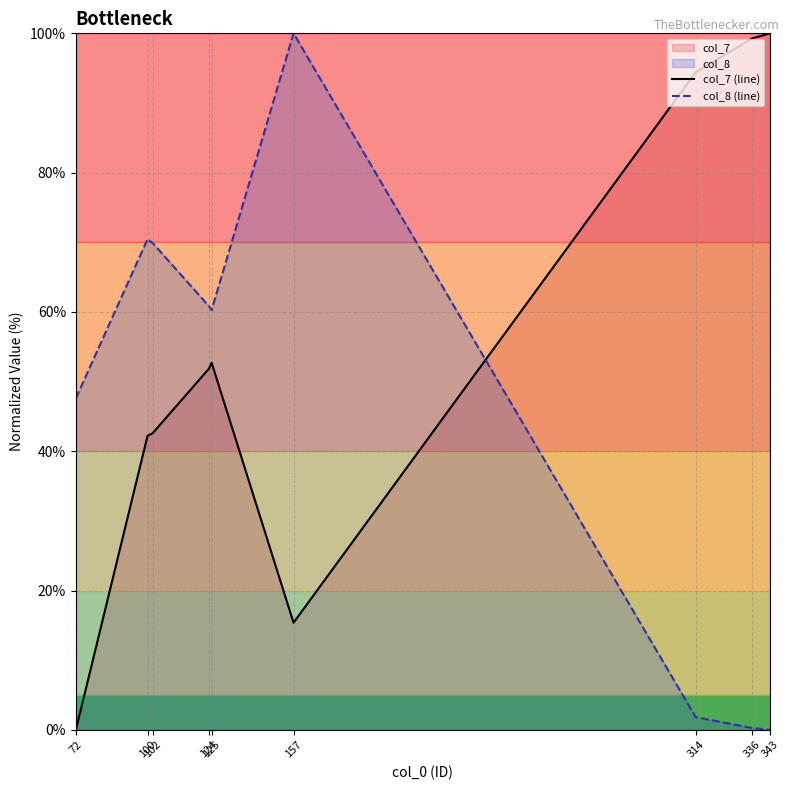

What is the highest value of the col_8 (line) series?

100.0